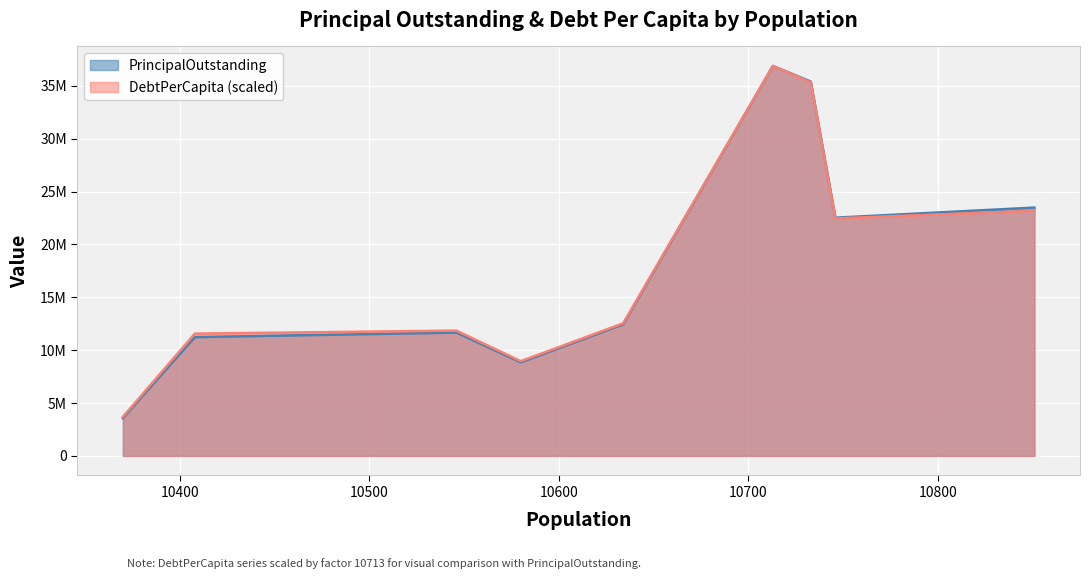

At Freeport, list the series in order from smallest to largest.

DebtPerCapita, PrincipalOutstanding